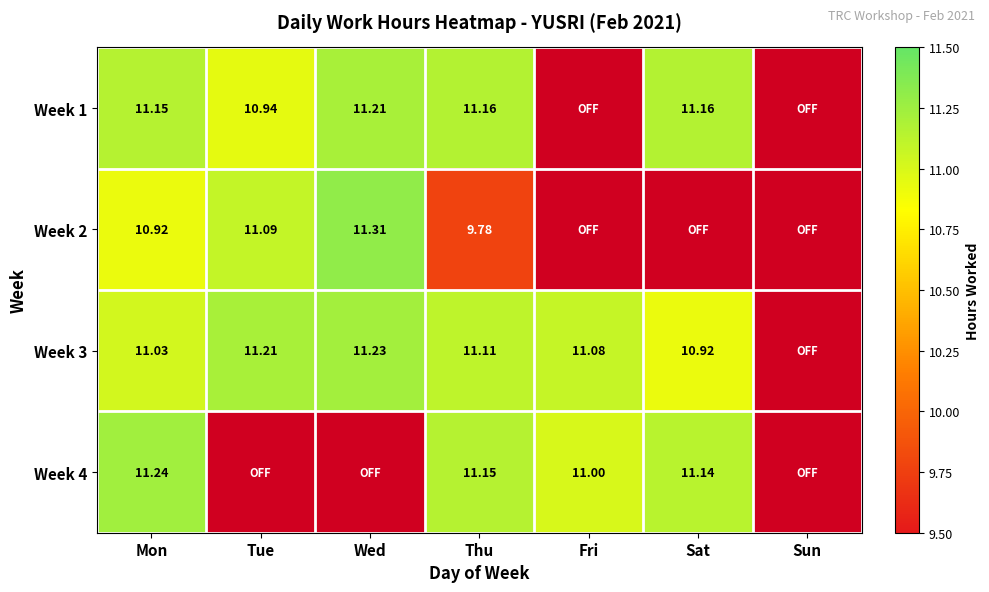

How many positive values does the Week 2 series have?

4